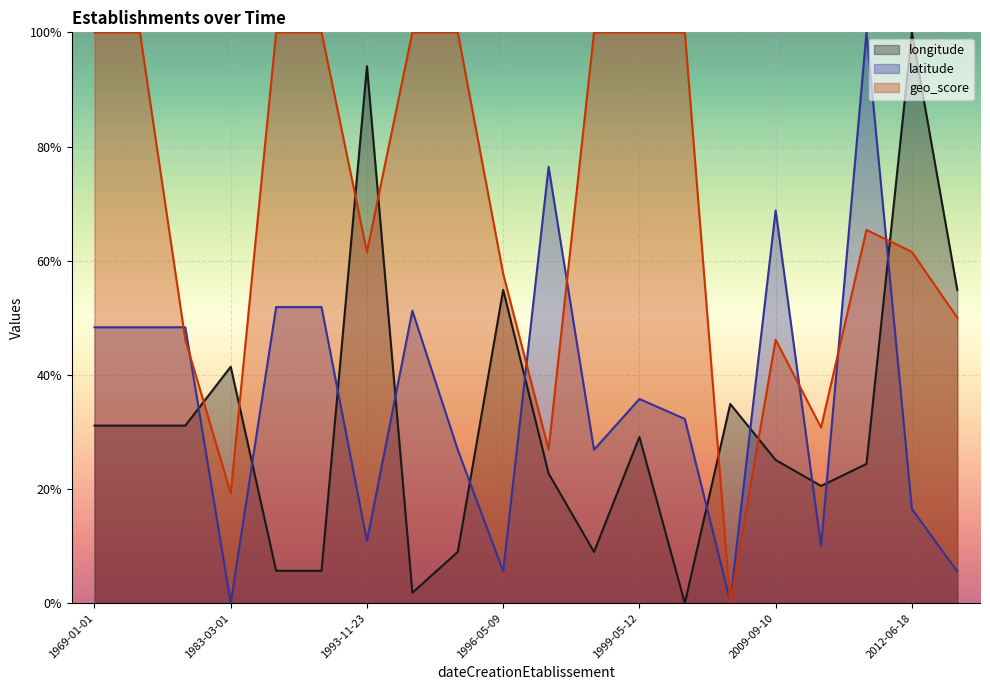

Where is the first local minimum for longitude?

1994-04-01